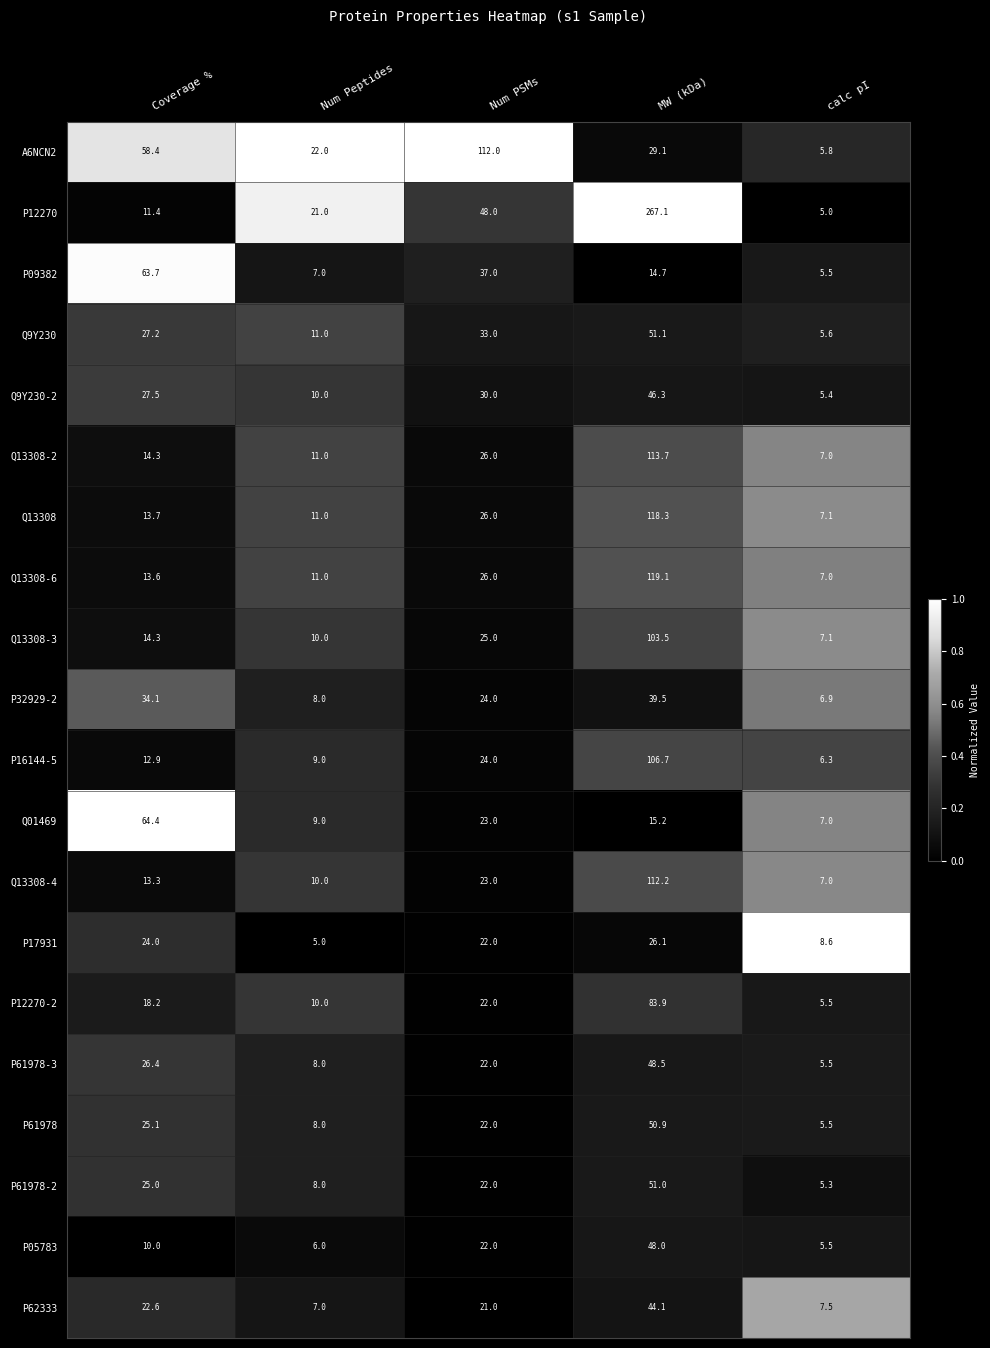

At which category is the sum across all series the highest?

MW (kDa)